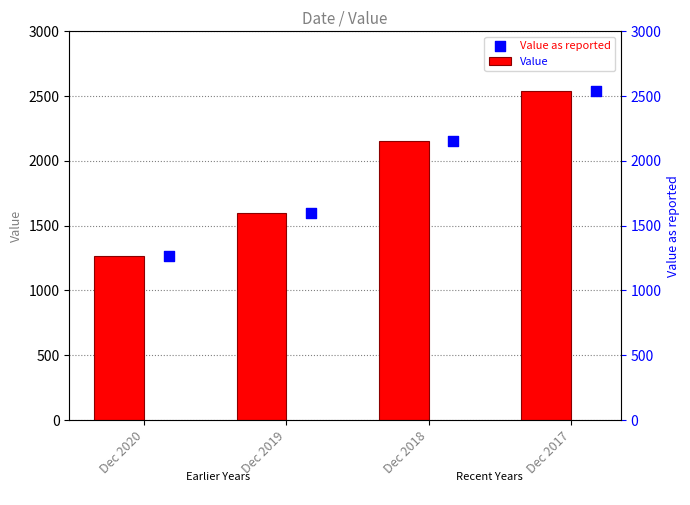

Which series has the largest total across all categories?

Value